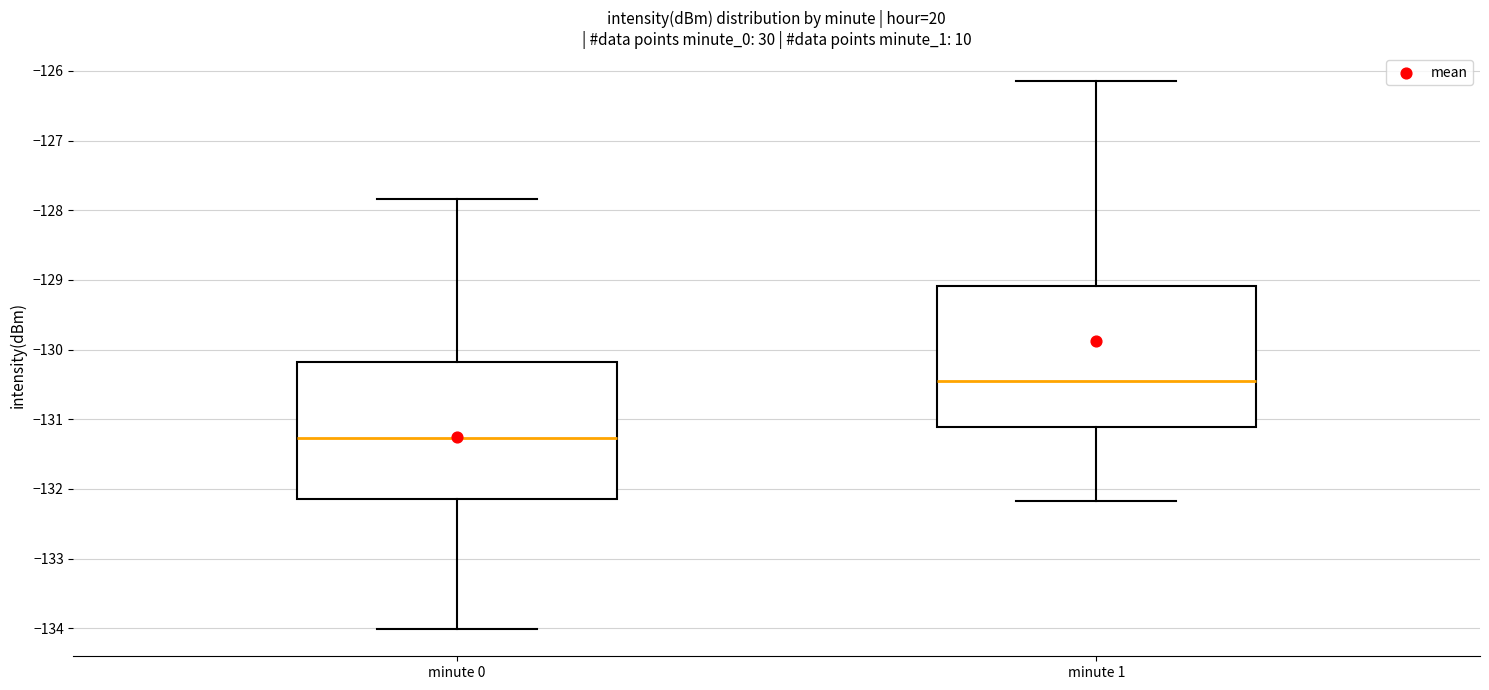

Reading left to right, read every box against the y-axis: the position of its median line, the range the box covers, and the ends of its whiskers. The values are not printed on the chart, so give them approximately, as read against the axis.

minute 0: median -131.3, box -132.1 to -130.2, whiskers -134.0 to -127.8
minute 1: median -130.5, box -131.1 to -129.1, whiskers -132.2 to -126.1